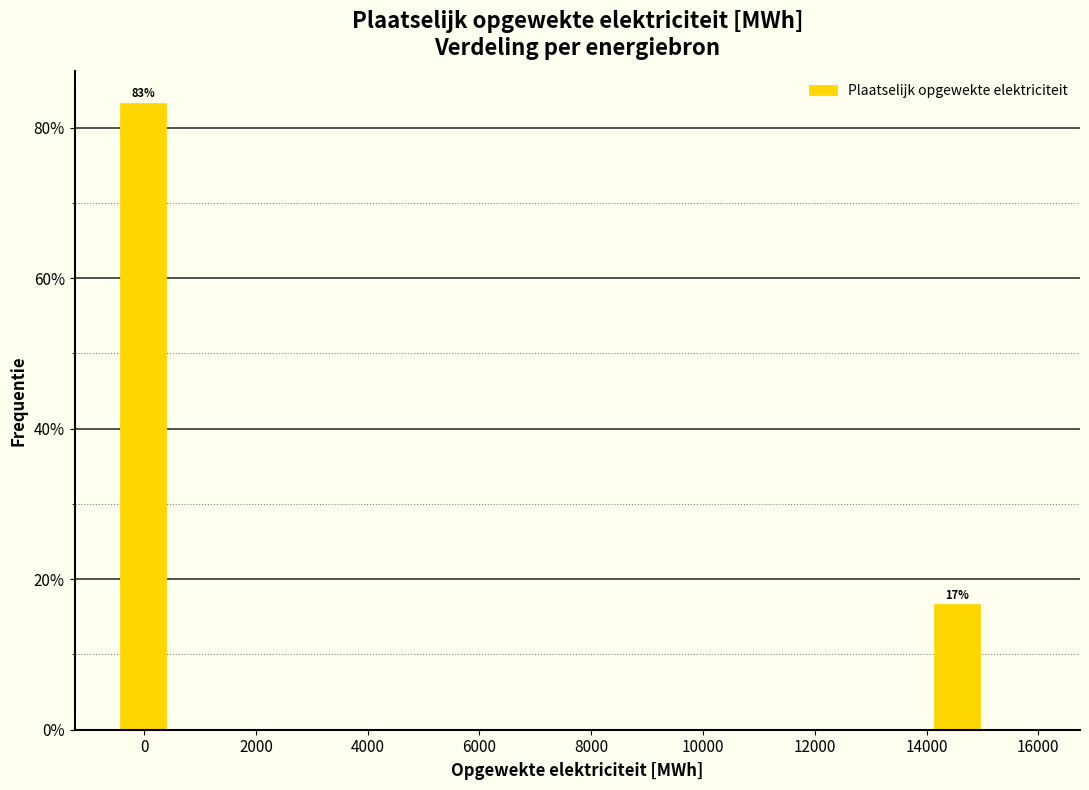

Which range on the x-axis has the tallest bar?

-400 to 400